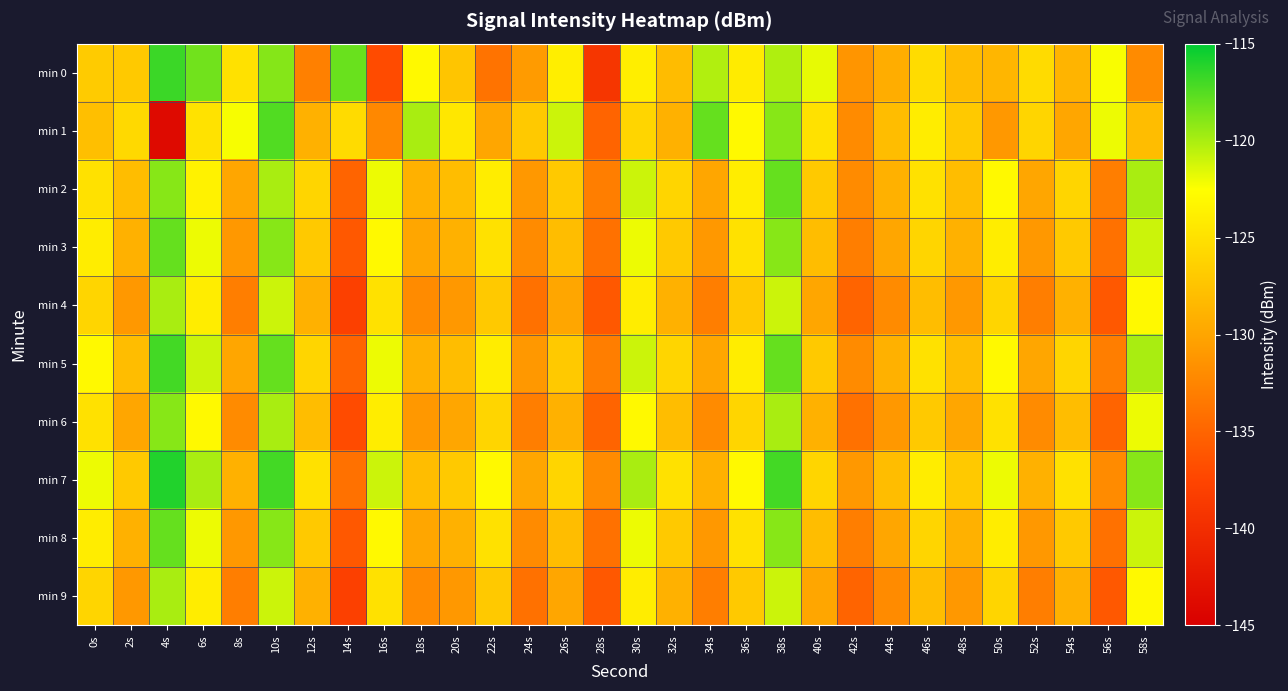

At which category is the sum across all series the highest?

10s